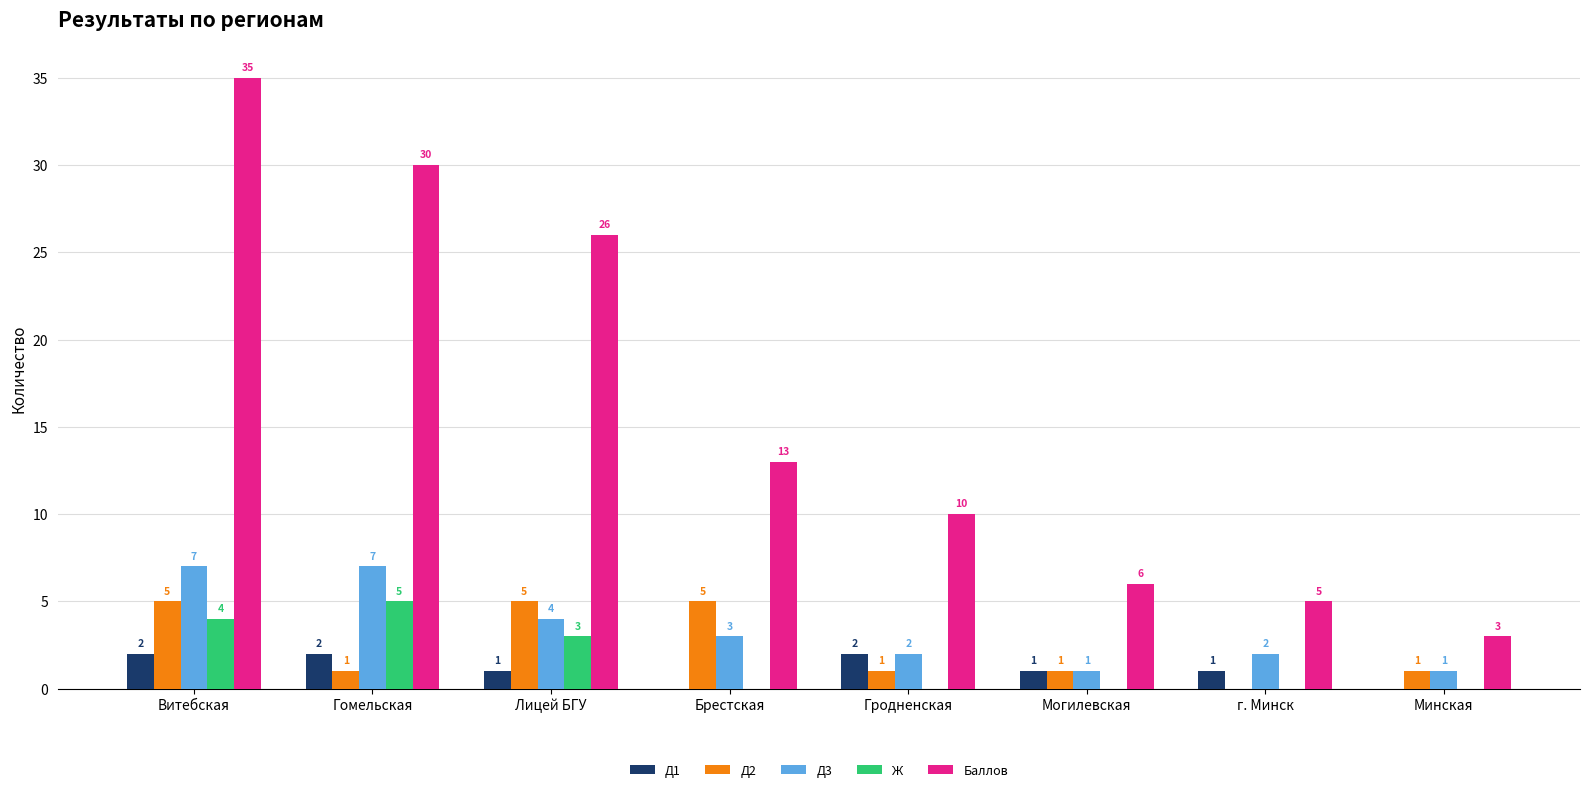

Which label corresponds to the largest value in the chart?

Витебская